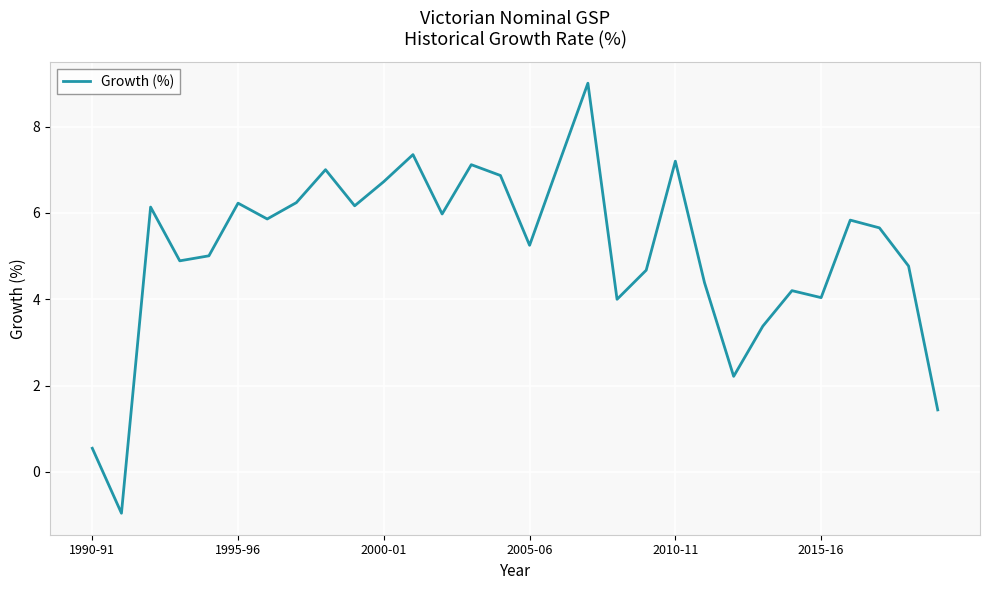

How many categories are shown in the chart?

30